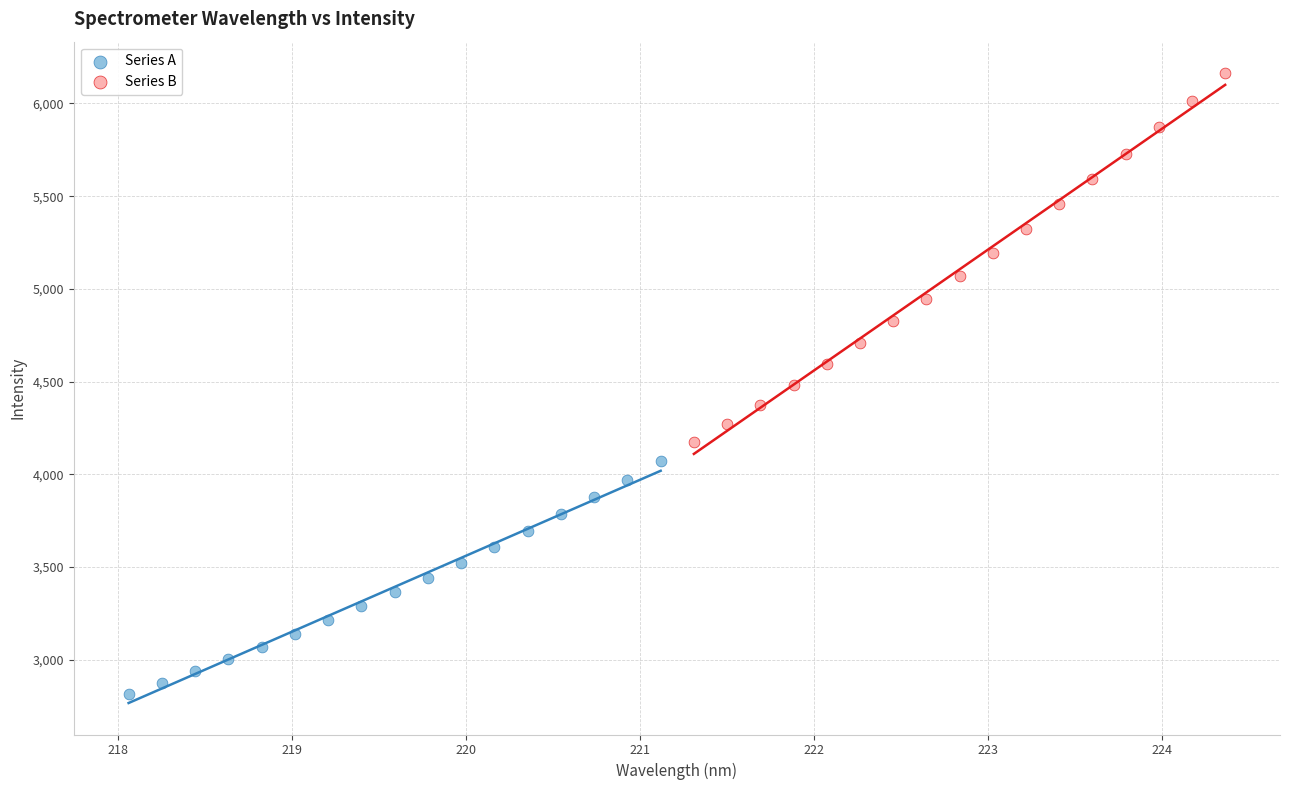

Which series reaches the minimum Y coordinate?

Series A